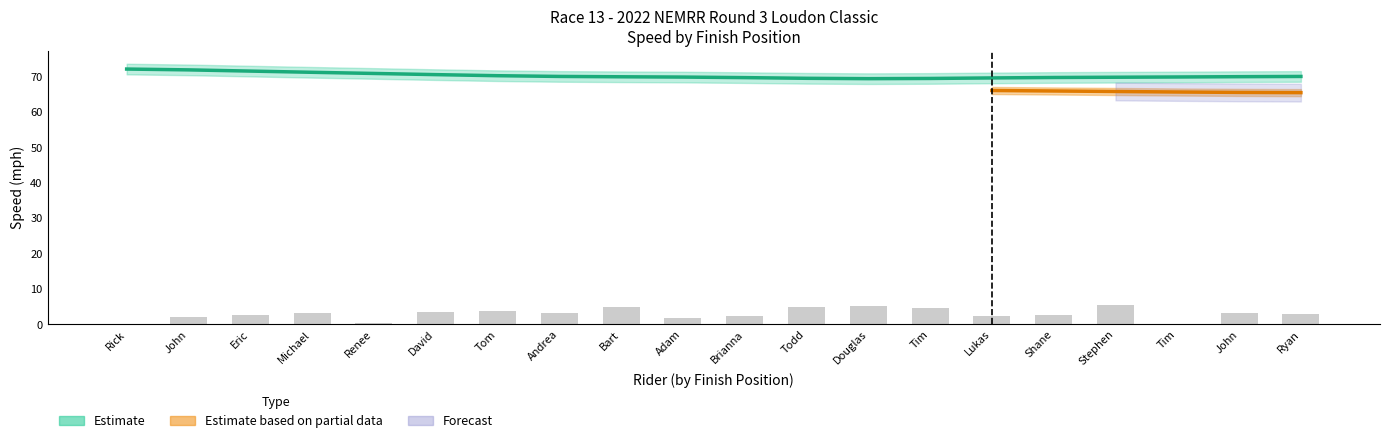

What position from the right is Tom Law?

14